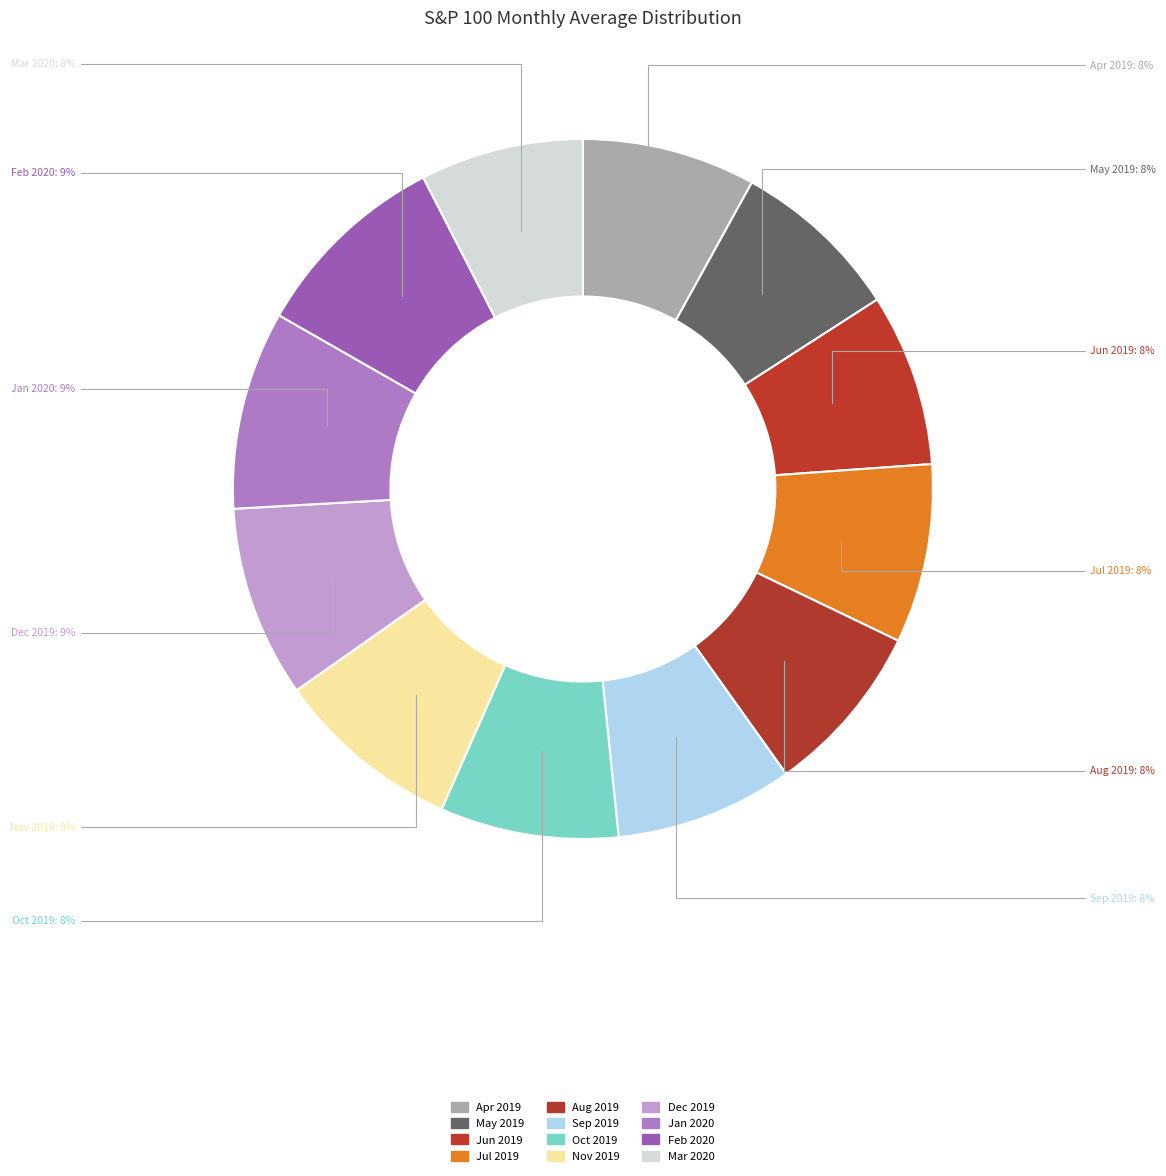

Approximately how many times larger is the value at Apr 2019 compared to Jul 2019?

1.0